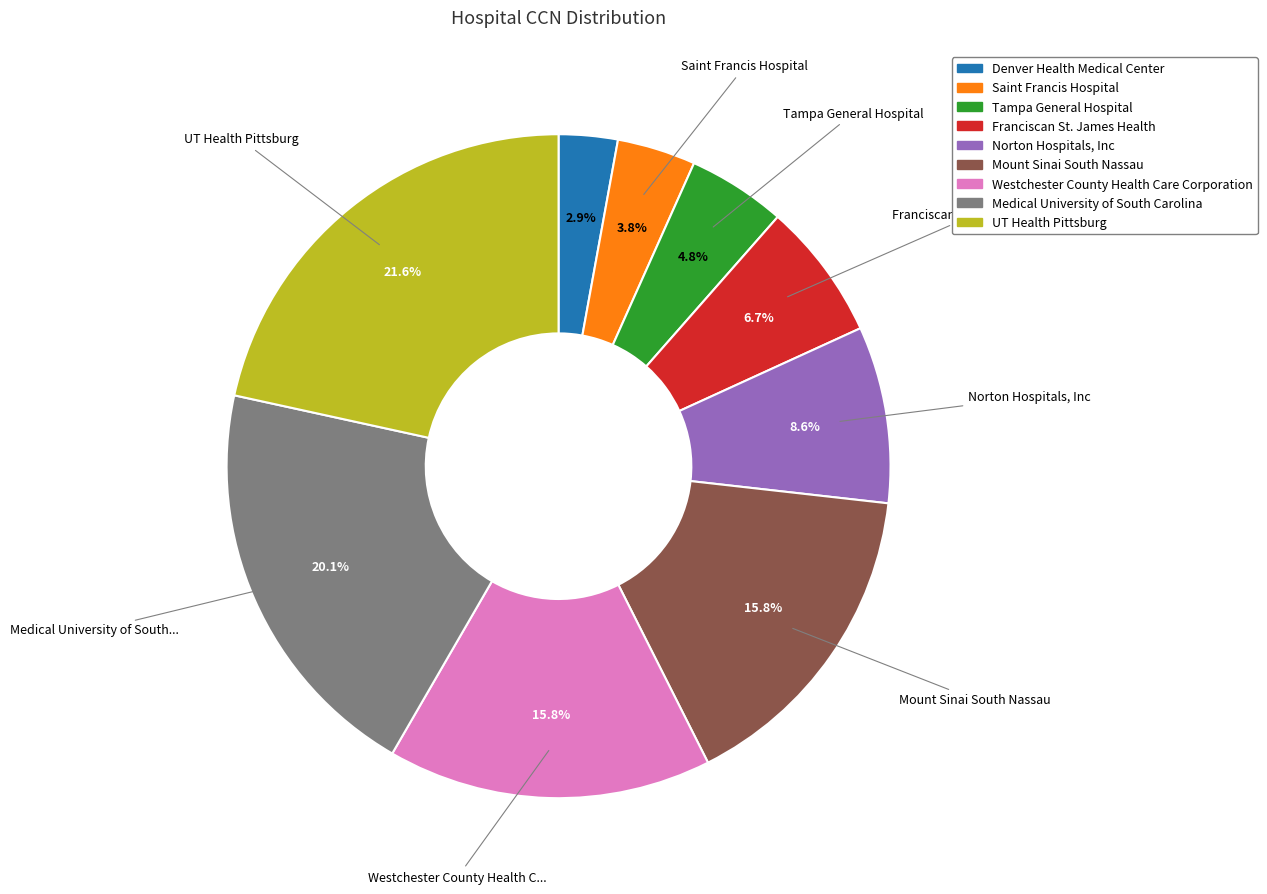

What portion of the pie excludes Norton Hospitals, Inc?

91.4%